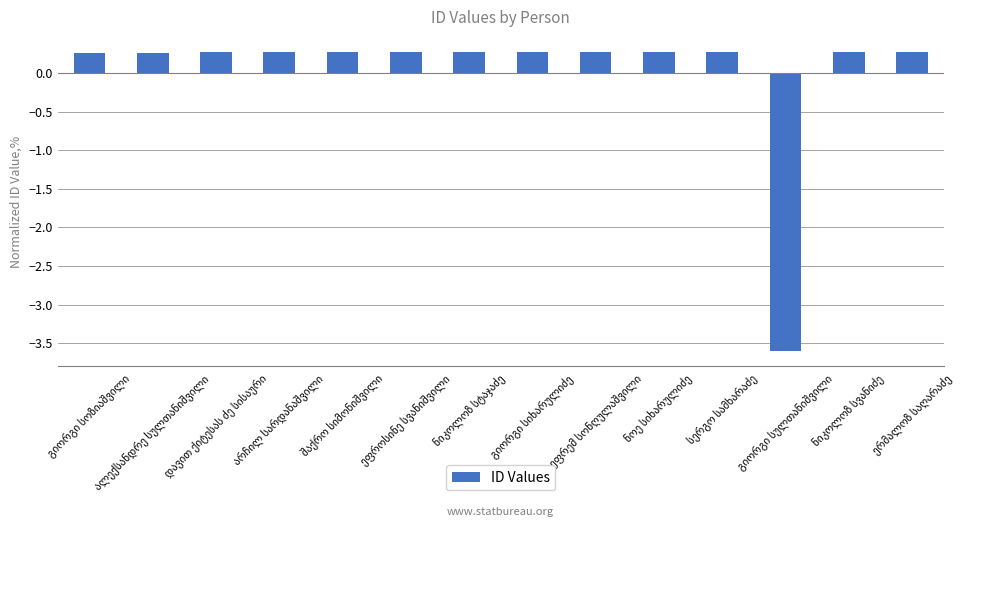

How many bars are there in total?

14